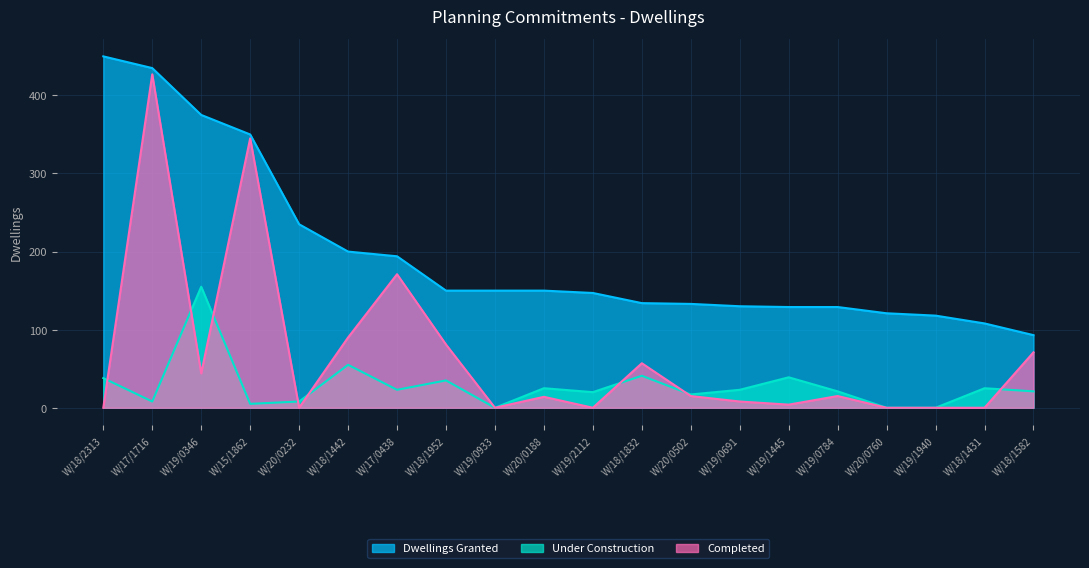

Which series changed the most between W/18/1442 and W/19/2112?

Completed